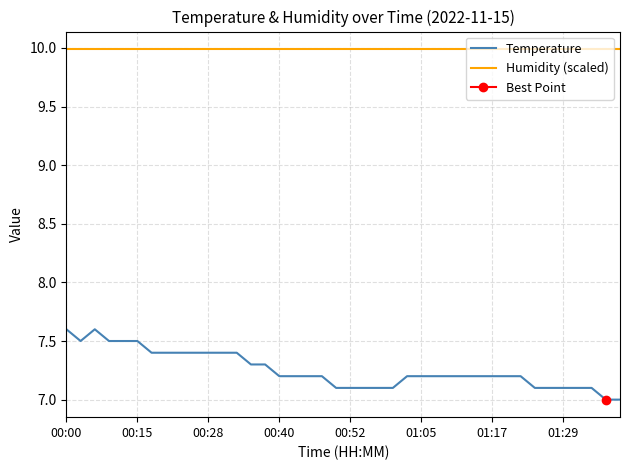

Reading right to left, transcribe all the data shown in this chart.

Temperature: 7.0	7.0	7.1	7.1	7.1	7.1	7.1	7.2	7.2	7.2	7.2	7.2	7.2	7.2	7.2	7.2	7.1	7.1	7.1	7.1	7.1	7.2	7.2	7.2	7.2	7.3	7.3	7.4	7.4	7.4	7.4	7.4	7.4	7.4	7.5	7.5	7.5	7.6	7.5	7.6
Humidity (scaled): 10.0	10.0	10.0	10.0	10.0	10.0	10.0	10.0	10.0	10.0	10.0	10.0	10.0	10.0	10.0	10.0	10.0	10.0	10.0	10.0	10.0	10.0	10.0	10.0	10.0	10.0	10.0	10.0	10.0	10.0	10.0	10.0	10.0	10.0	10.0	10.0	10.0	10.0	10.0	10.0